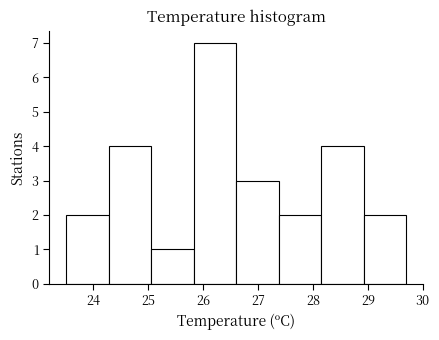

Over which range of the x-axis is the bar tallest?

25.8 to 26.6